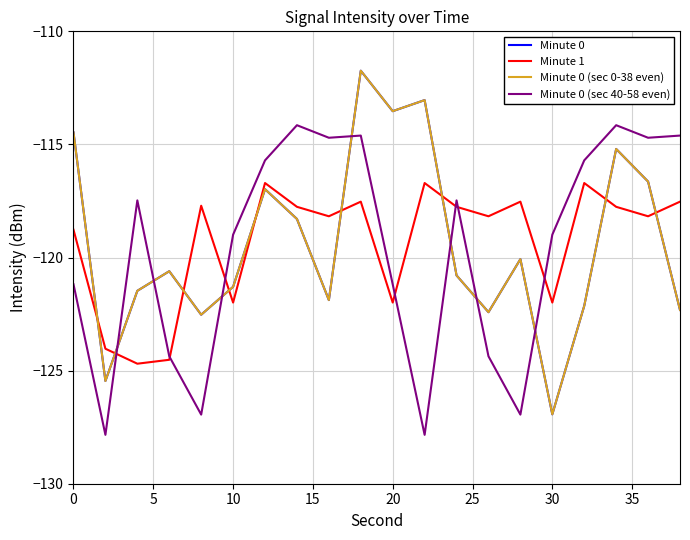

List the series in order of their peak value, lowest first.

Minute 1, Minute 0 (sec 40-58 even), Minute 0, Minute 0 (sec 0-38 even)